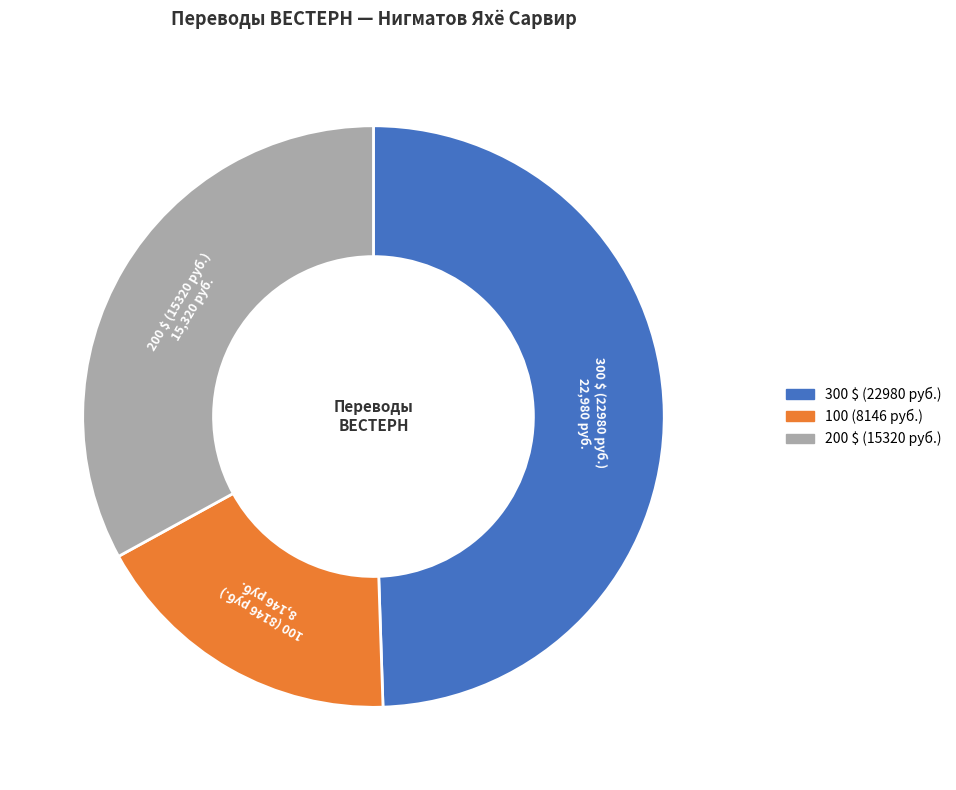

How many slices are in this pie chart?

3